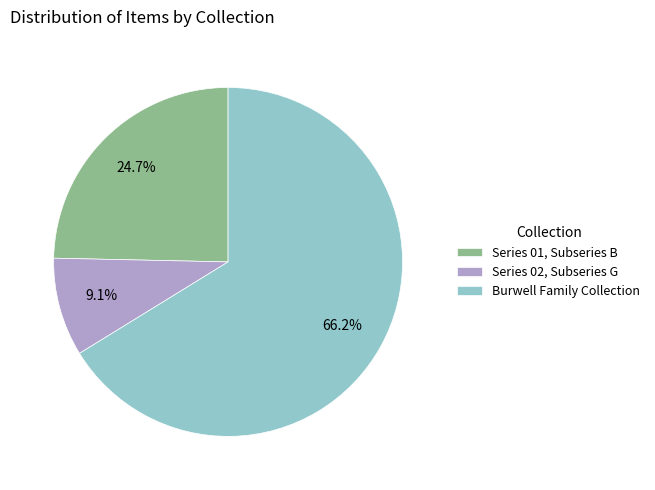

Does Burwell Family Collection represent more than half of the total?

Yes